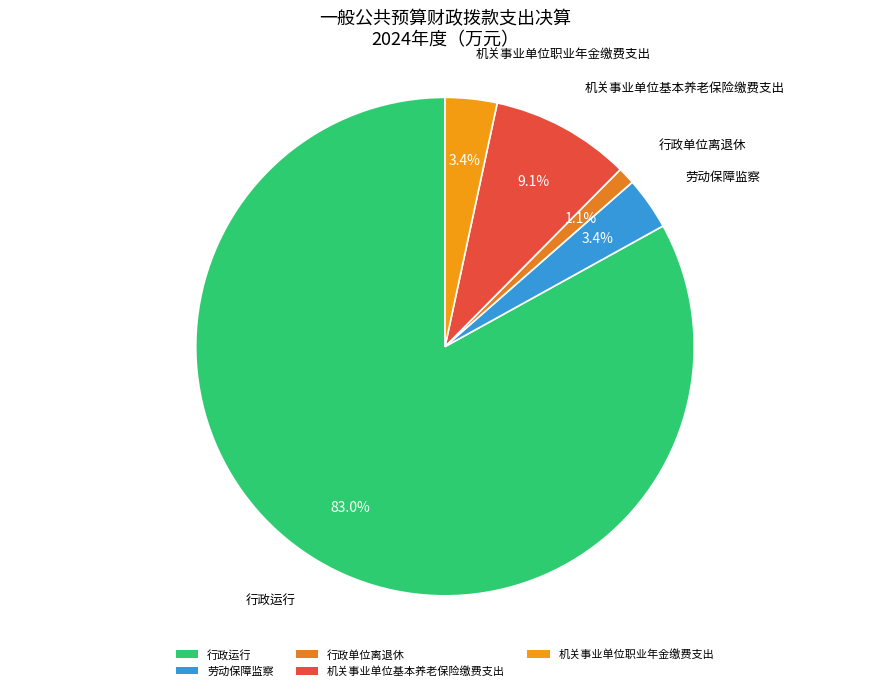

To the nearest percent, what portion does 机关事业单位基本养老保险缴费支出 represent?

9%